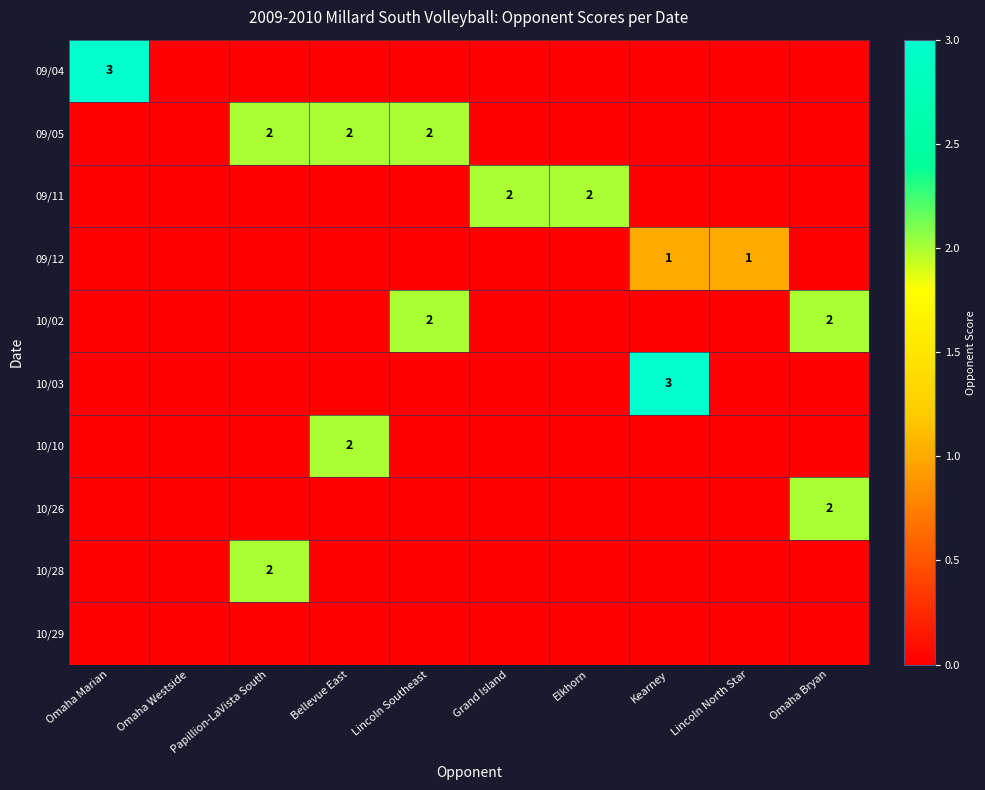

The value of 10/02 at Omaha Bryan is 2. True or false?

True